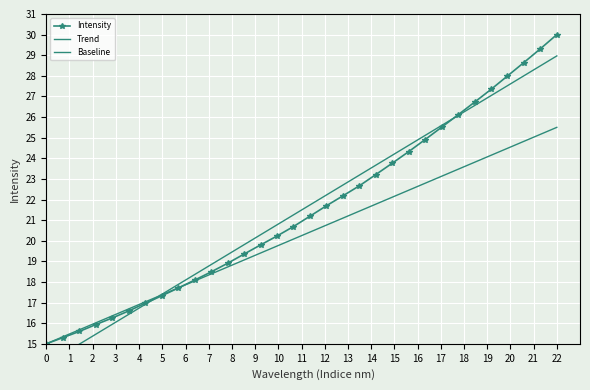

True or false: Trend and Baseline intersect in this chart.

True